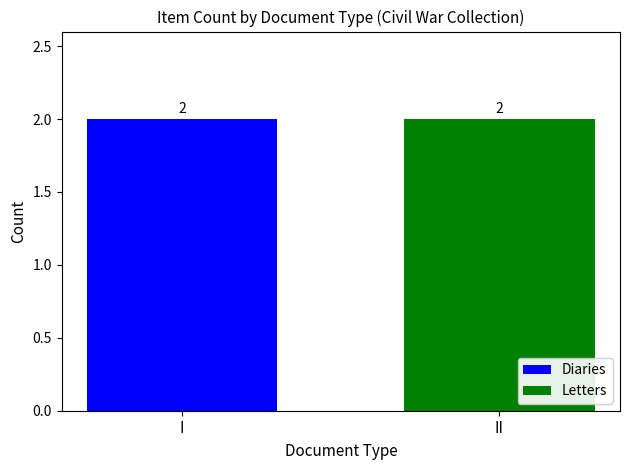

Rank the series by their average value, from lowest to highest.

Diaries, Letters